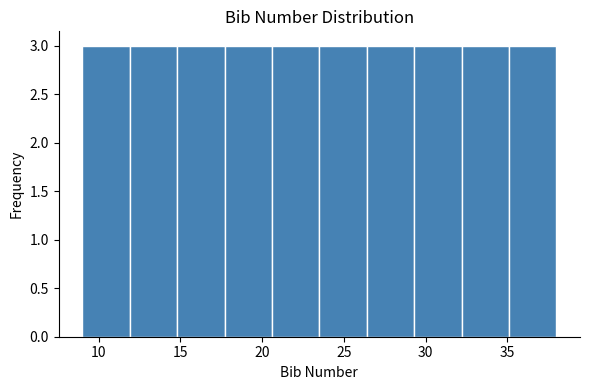

Reading left to right, transcribe this chart: for each bar, give the range it covers on the x-axis and its height. Neither the bar edges nor the heights are printed on the chart, so give them approximately, as read against the axes.

9.0 to 11.9: 3
11.9 to 14.8: 3
14.8 to 17.7: 3
17.7 to 20.6: 3
20.6 to 23.5: 3
23.5 to 26.4: 3
26.4 to 29.3: 3
29.3 to 32.2: 3
32.2 to 35.1: 3
35.1 to 38.0: 3